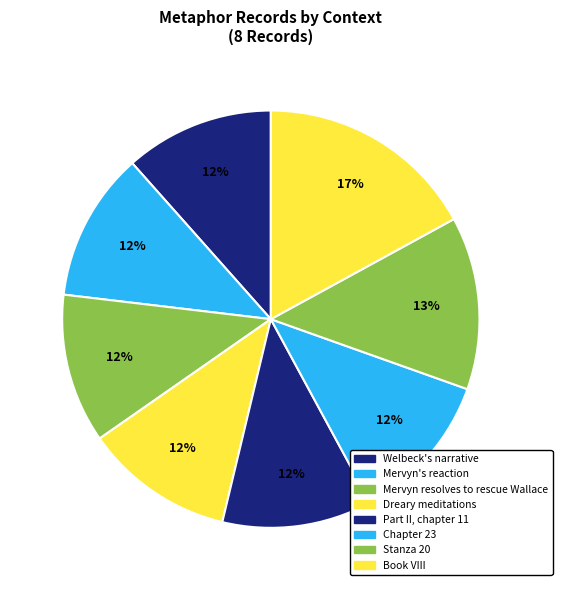

Is there a majority slice in this chart?

No